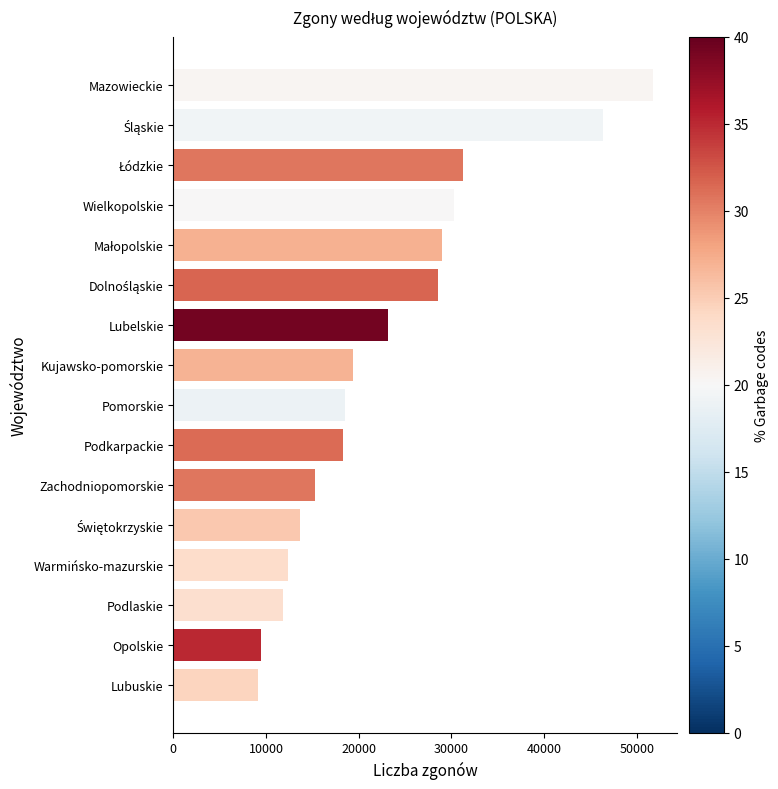

The value at Podkarpackie is 26645. True or false?

False